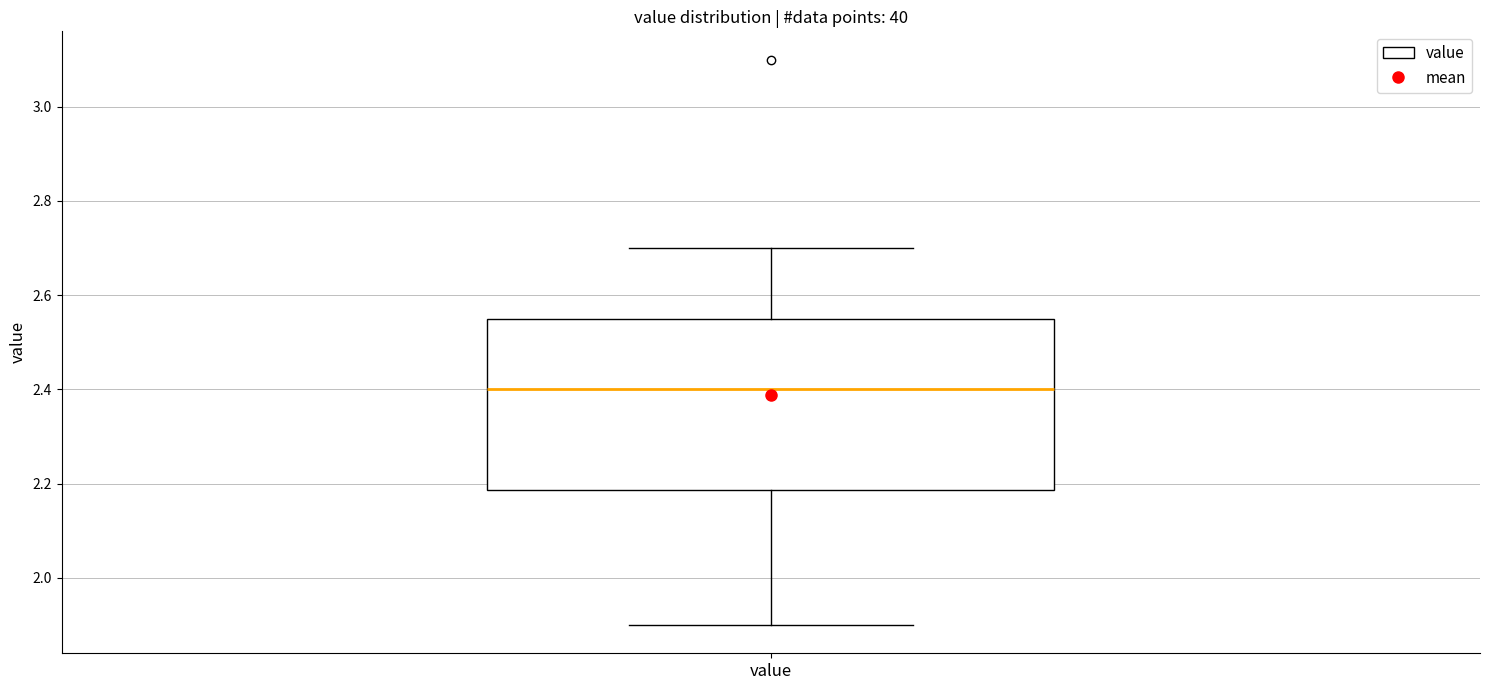

Transcribe this box plot: give where the median line is, the range the box spans, and where the two whiskers end, as read against the y-axis. The values are not printed on the chart, so give them approximately, as read against the axis.

median 2.40, box 2.18 to 2.56, whiskers 1.90 to 2.70